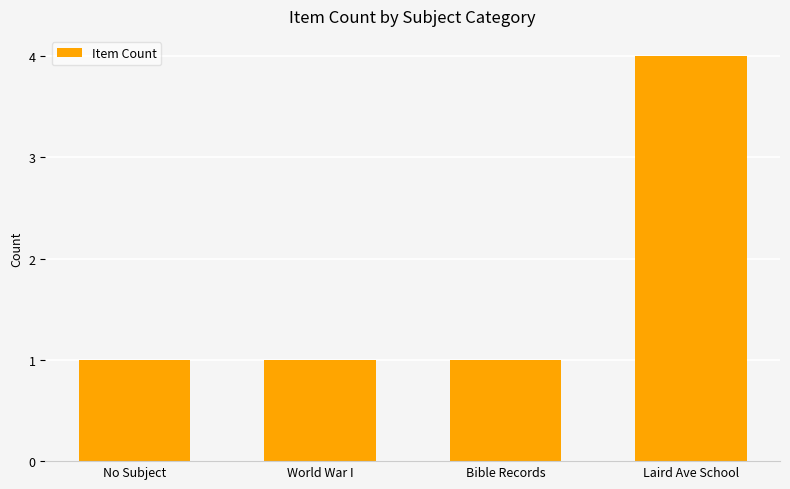

What is the minimum value shown in the chart?

1